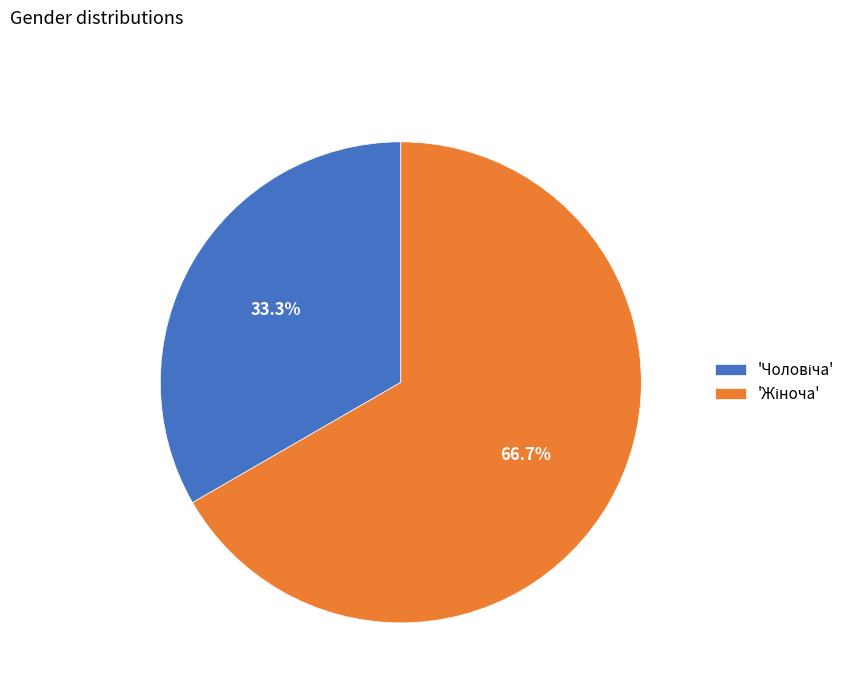

Does any single category account for the majority?

Yes